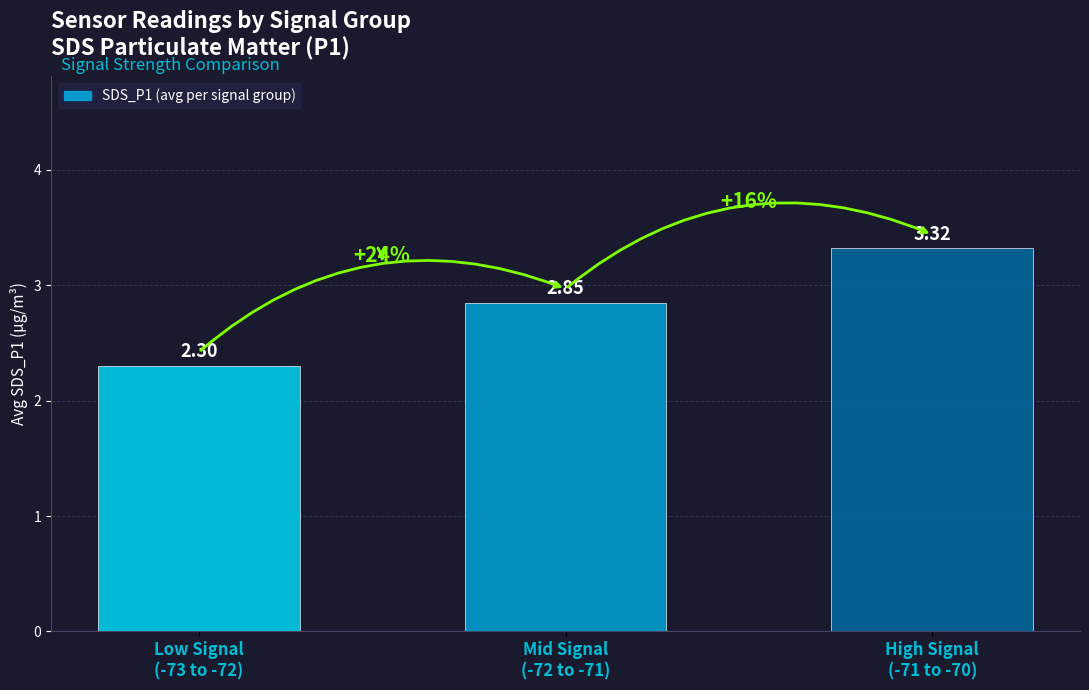

Is it true that the value at Low Signal
(-73 to -72) is 2.3?

True